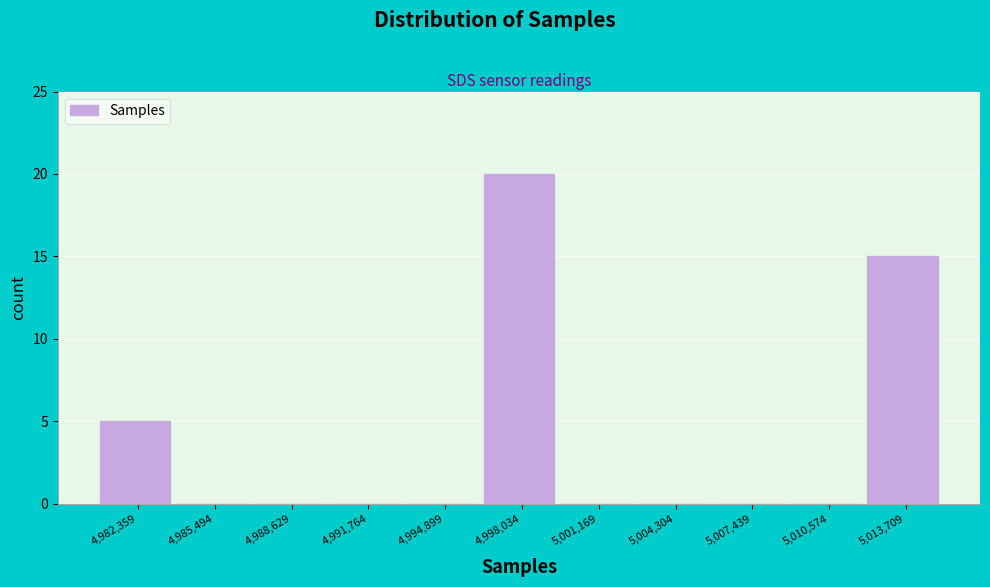

Reading left to right, extract all data points from this chart.

4,982,359=5	4,985,494=0	4,988,629=0	4,991,764=0	4,994,899=0	4,998,034=20	5,001,169=0	5,004,304=0	5,007,439=0	5,010,574=0	5,013,709=15